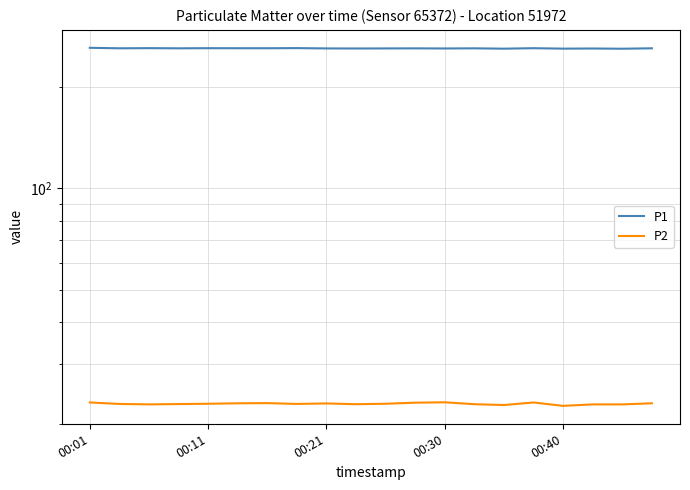

Which category has the lowest value across all series?

00:40